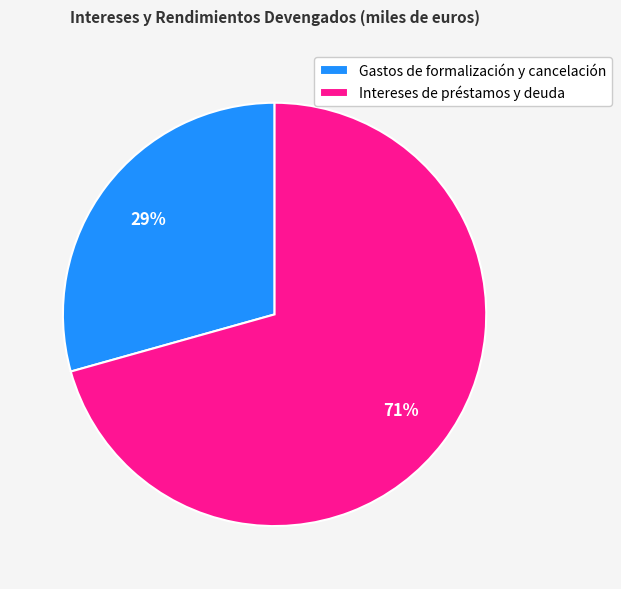

Is the sum of Gastos de formalización y cancelación and Intereses de préstamos y deuda greater than half?

Yes